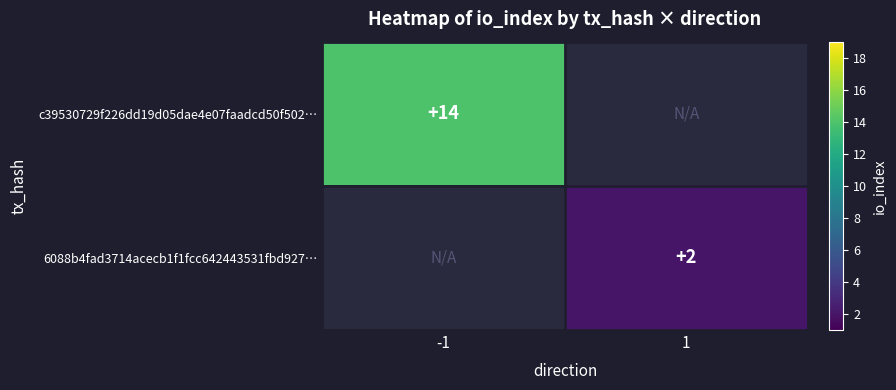

True or false: 6088b4fad3714acecb1f1fcc642443531fbd927… has a value of 0 at 1.

False